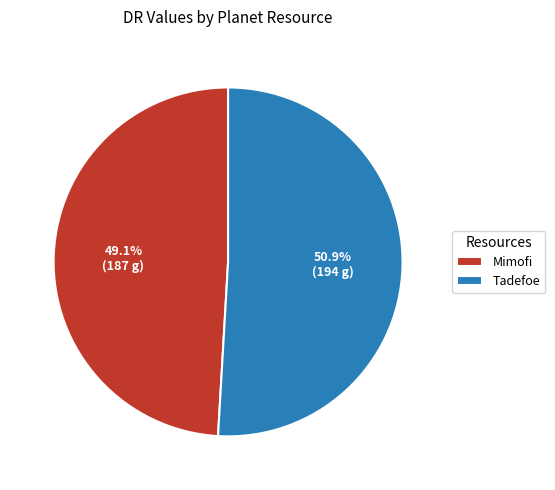

Does Tadefoe represent more than half of the total?

Yes